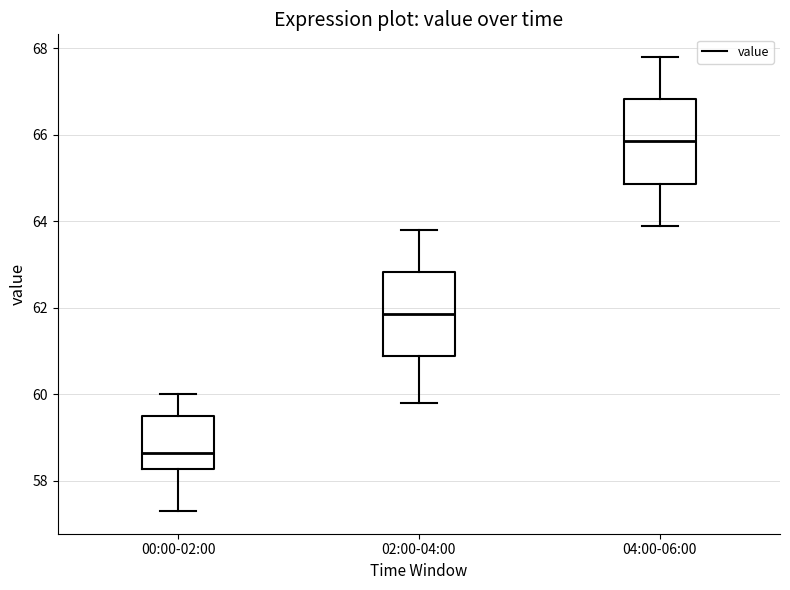

Where does the lower whisker of the box for 00:00-02:00 end on the y-axis? The values are not printed on the chart, so give them approximately, as read against the axis.

57.4